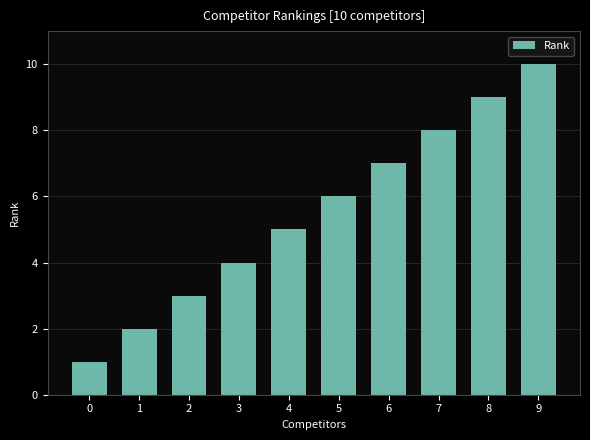

What is the sum of all values?

55